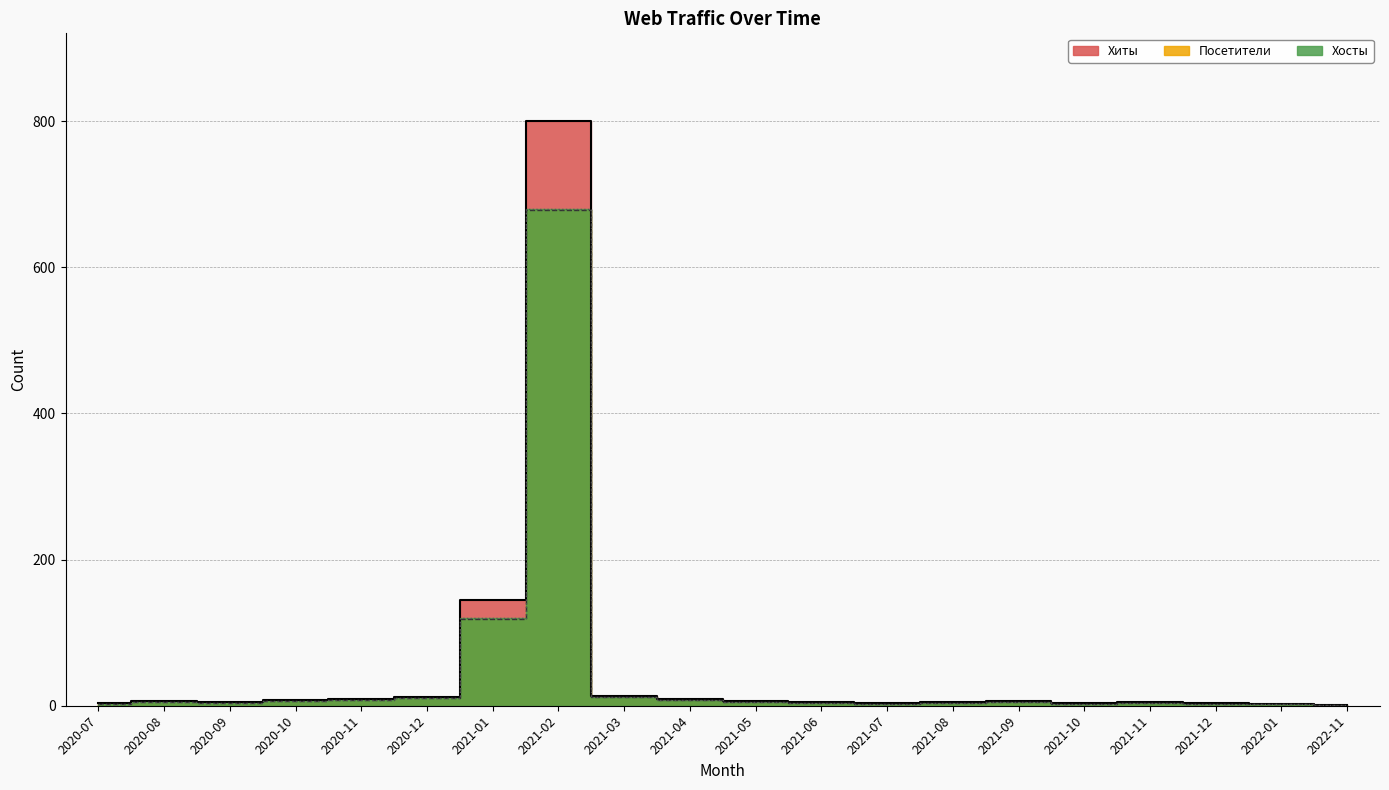

True or false: Хиты has a value of 292 at 2021-02.

False